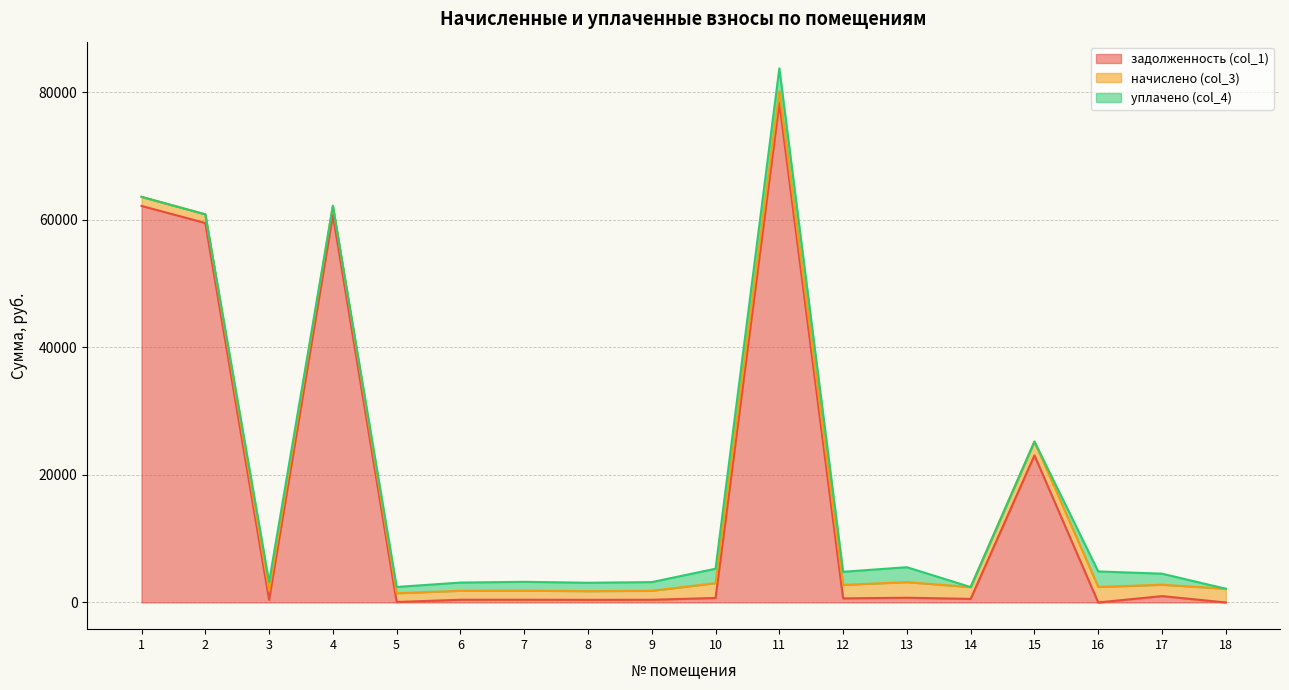

True or false: задолженность (col_1) has more than 0 interior local peaks.

True